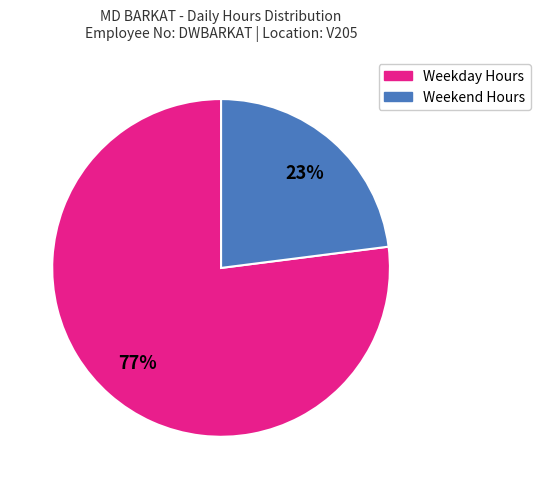

To the nearest percent, what is the average slice percentage?

50%